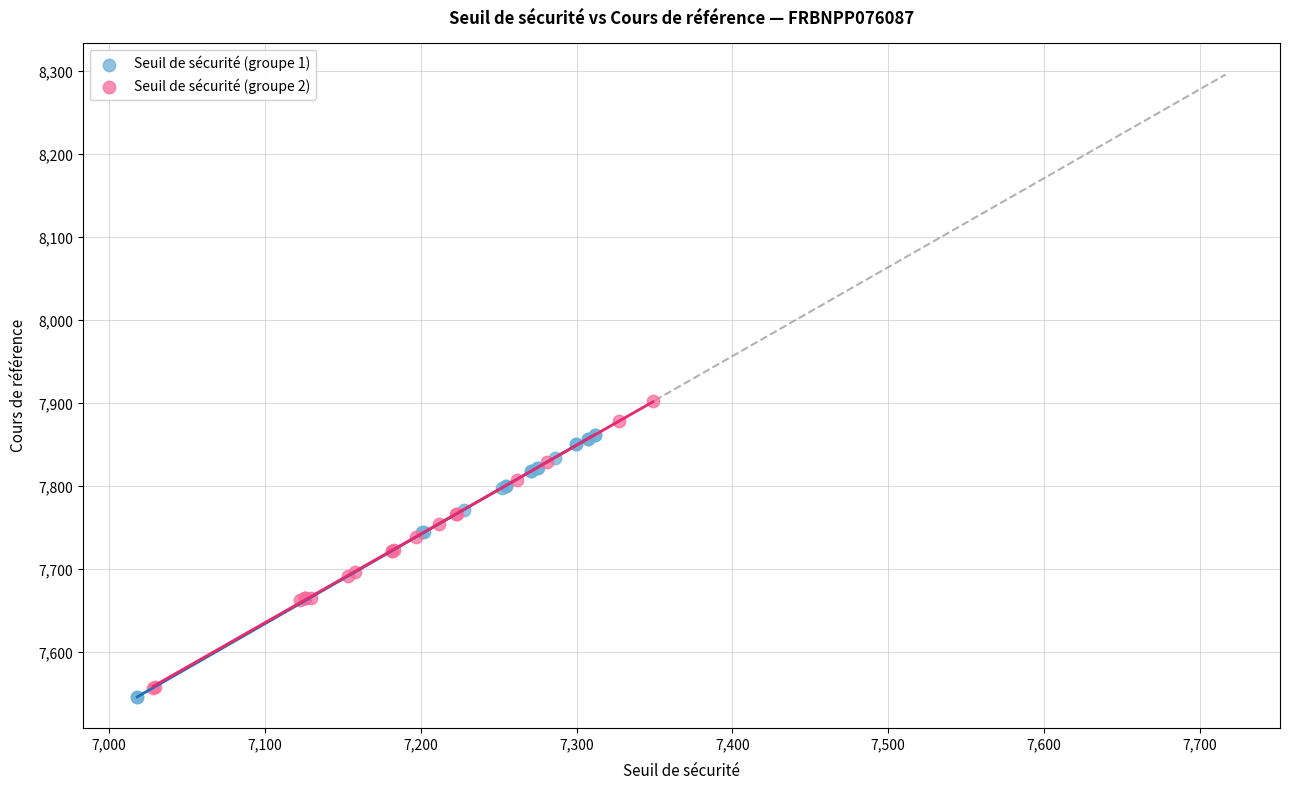

Which series has the widest spread of Y values?

Seuil de sécurité (groupe 2)